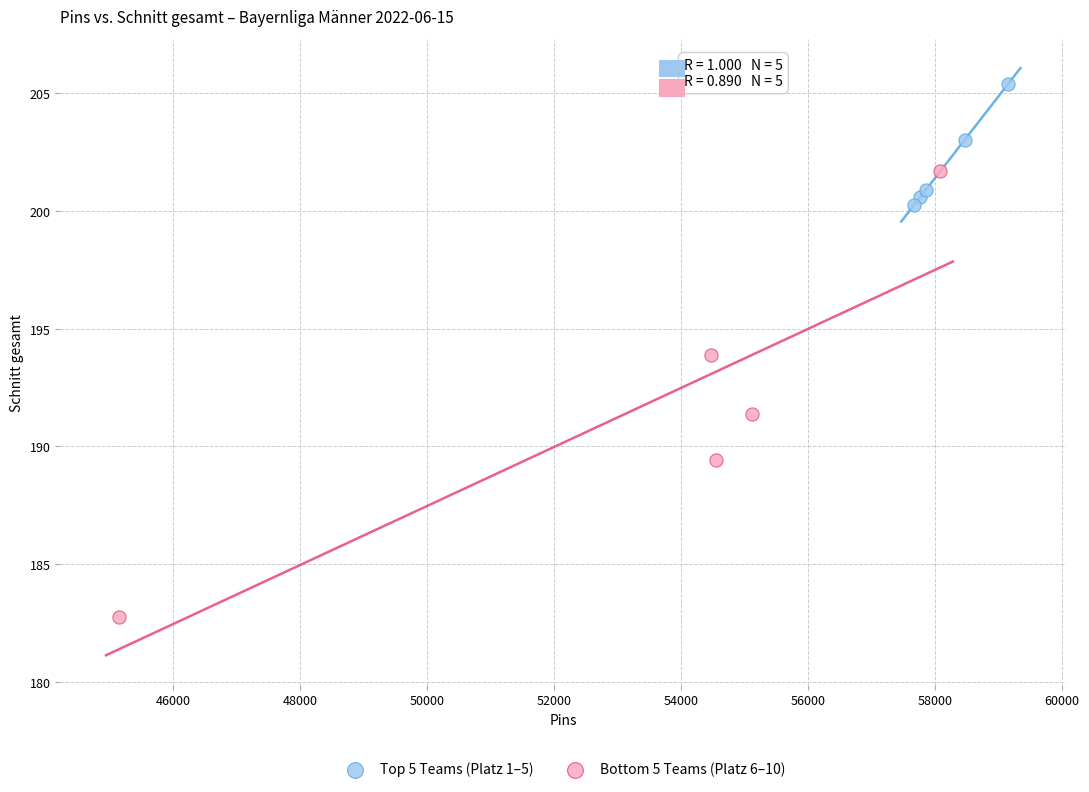

Which series reaches the minimum Y coordinate?

Bottom 5 Teams (Platz 6–10)